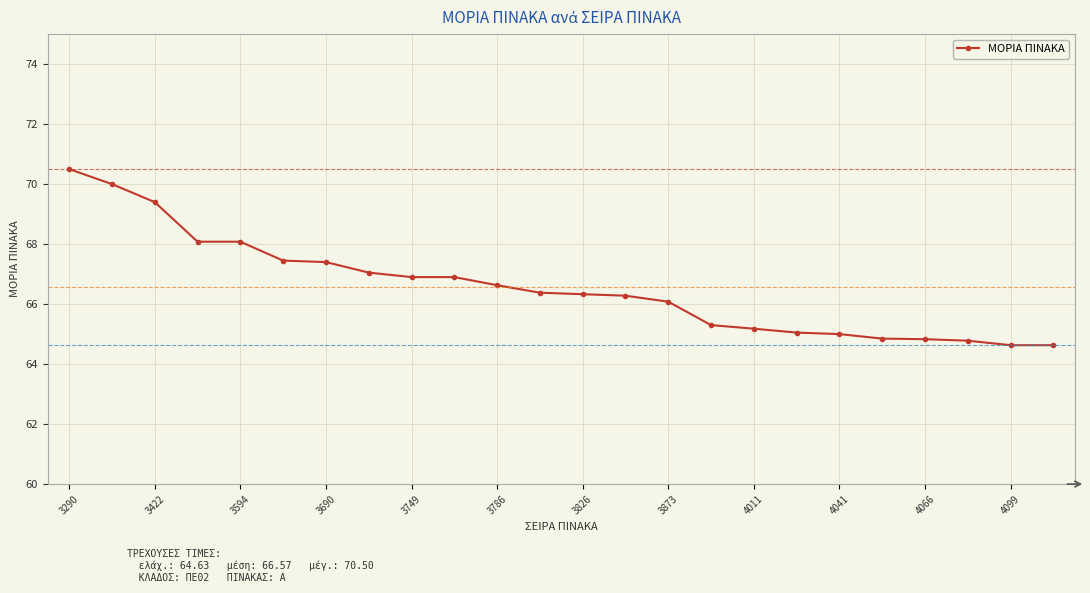

What is the greatest value displayed?

70.5